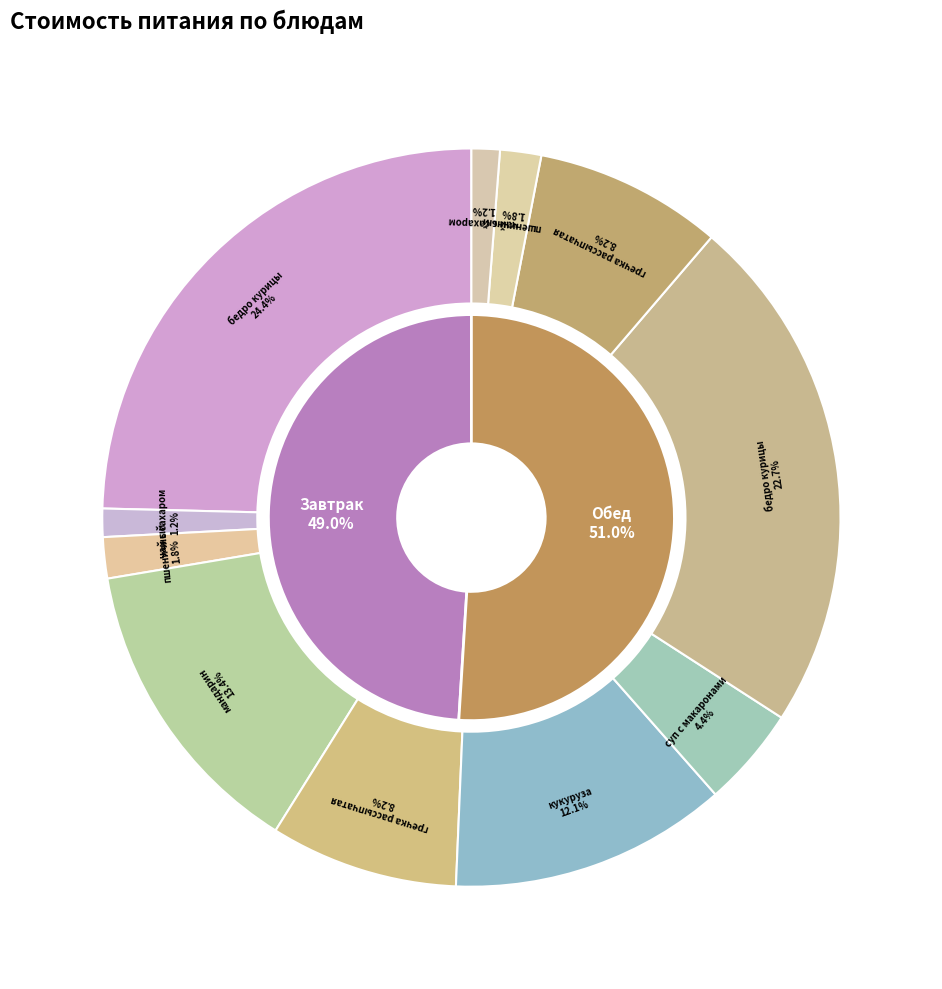

How many slices are in this pie chart?

11